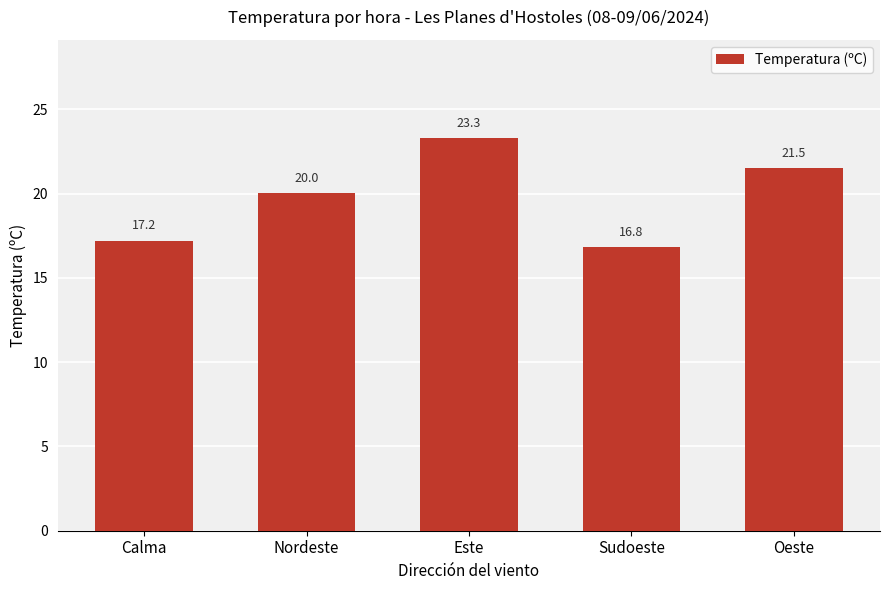

List the labels in order of value, largest first.

Este, Oeste, Nordeste, Calma, Sudoeste